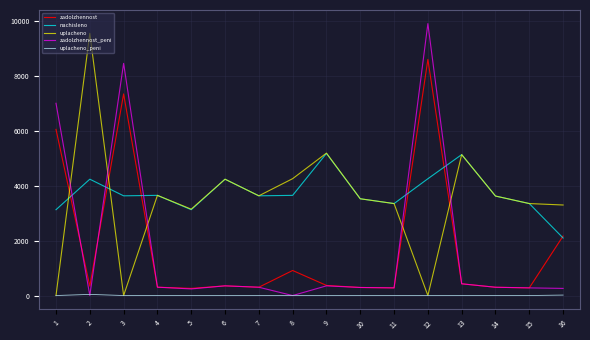

What is the maximum value shown in the chart?

9889.6